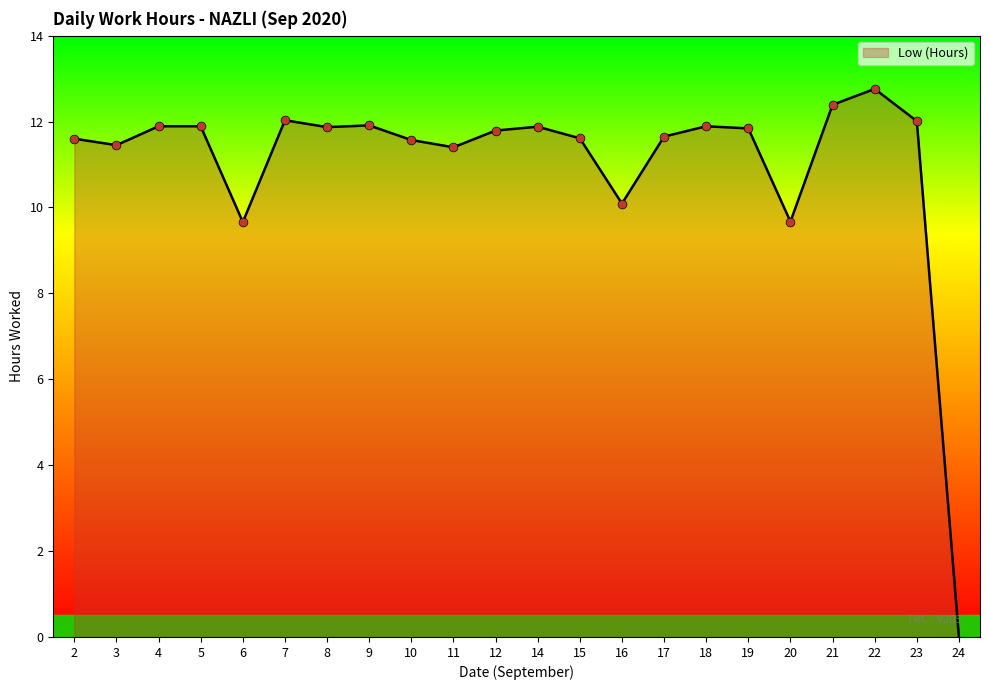

Between 17 and 4, which is larger?

4